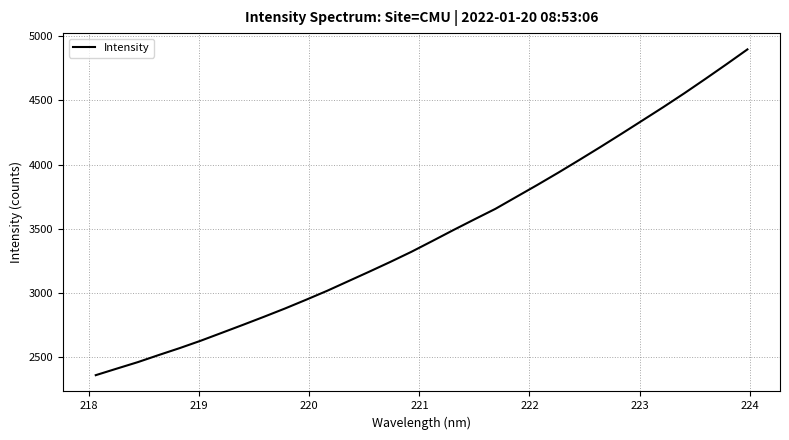

What is the difference between the maximum and second lowest values?

2482.9